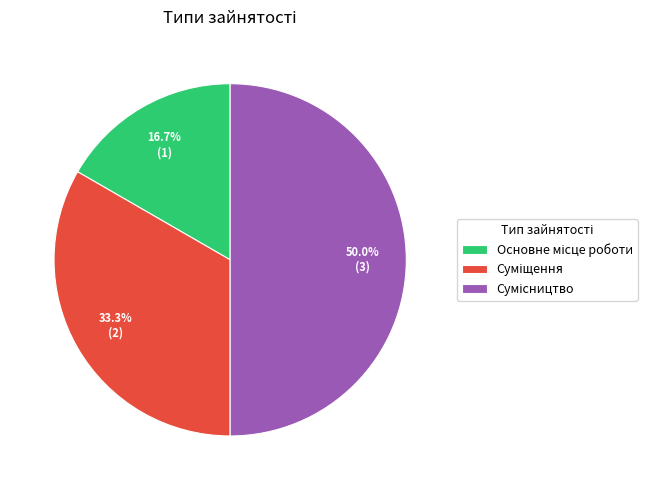

Count the number of slices in the pie.

3